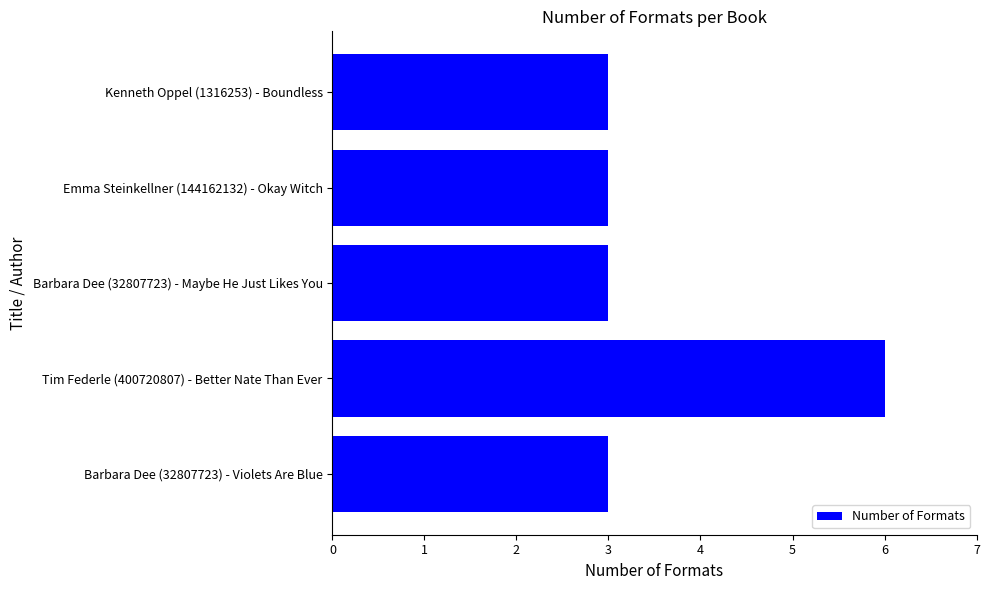

The value at Kenneth Oppel (1316253) - Boundless is 2. True or false?

False